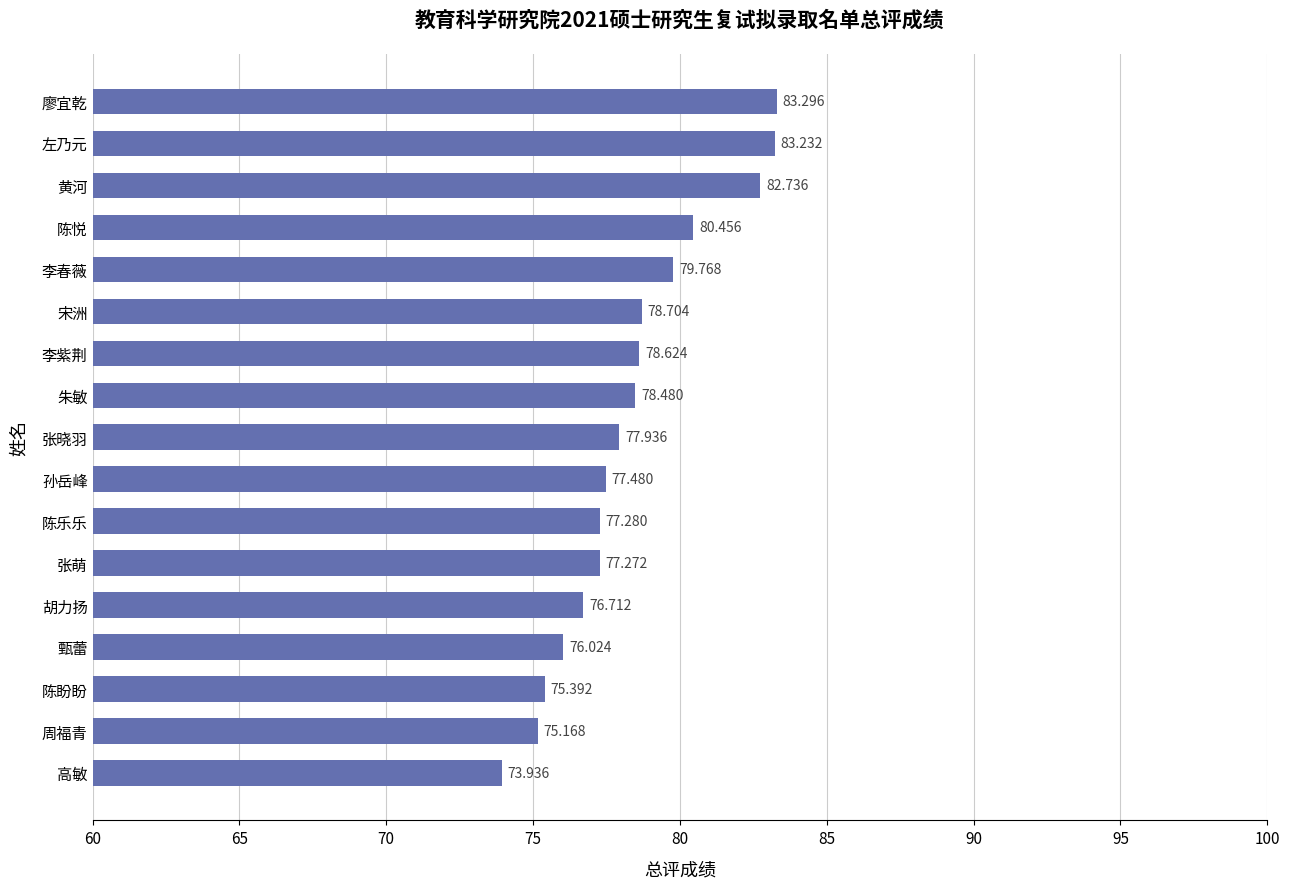

Between 李春薇 and 甄蕾, which is larger?

李春薇